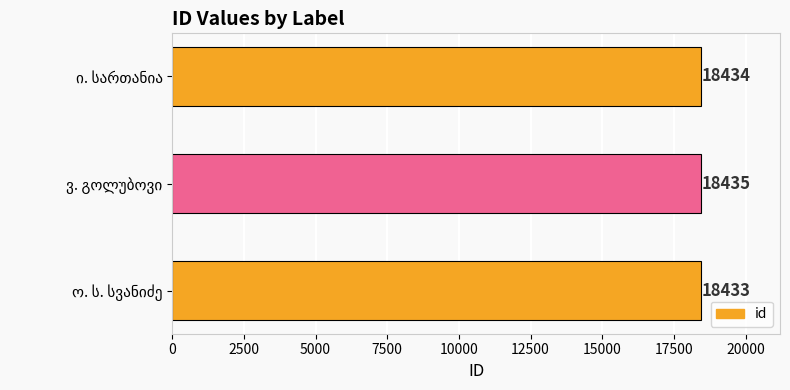

What is the smallest value displayed?

18433